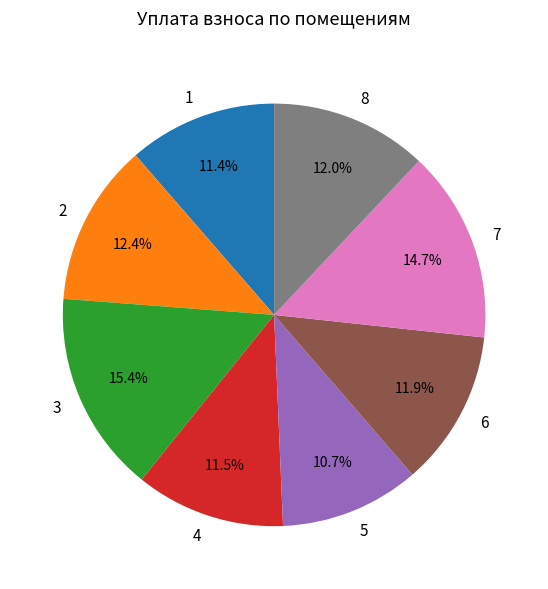

What percentage is NOT represented by 6?

88.1%